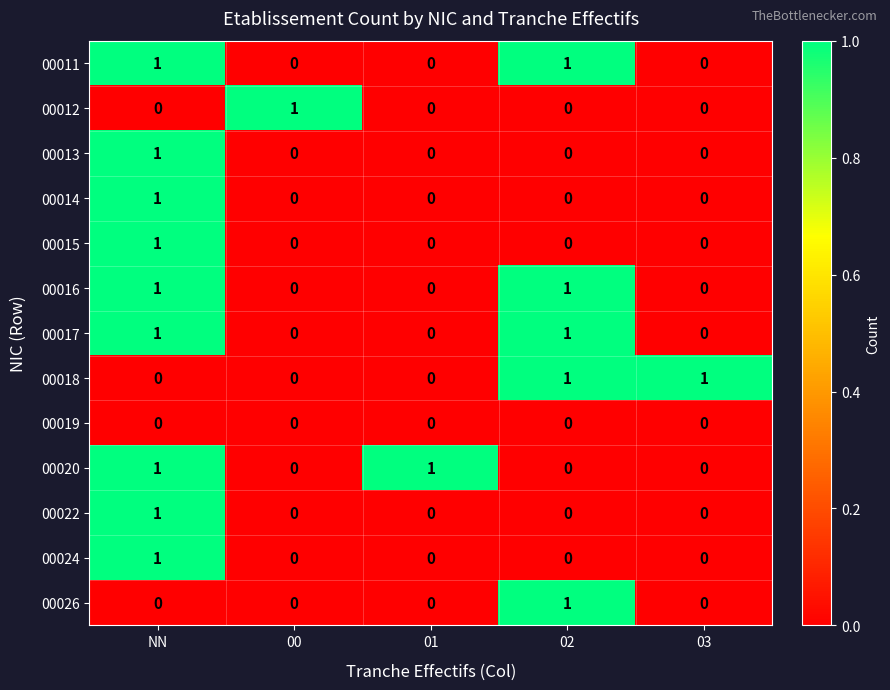

How many values in 00026 are above zero?

1